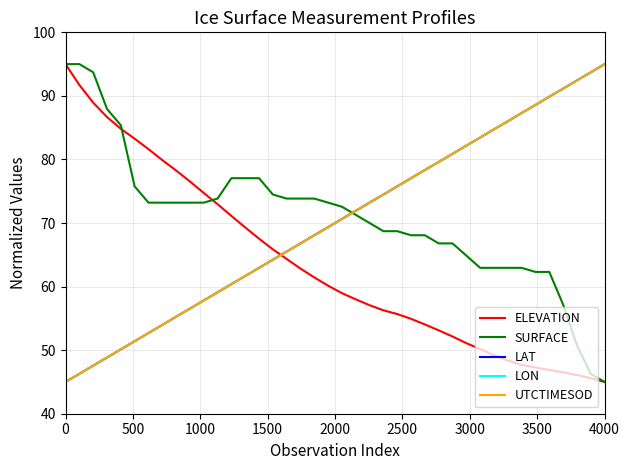

True or false: UTCTIMESOD and SURFACE intersect in this chart.

True